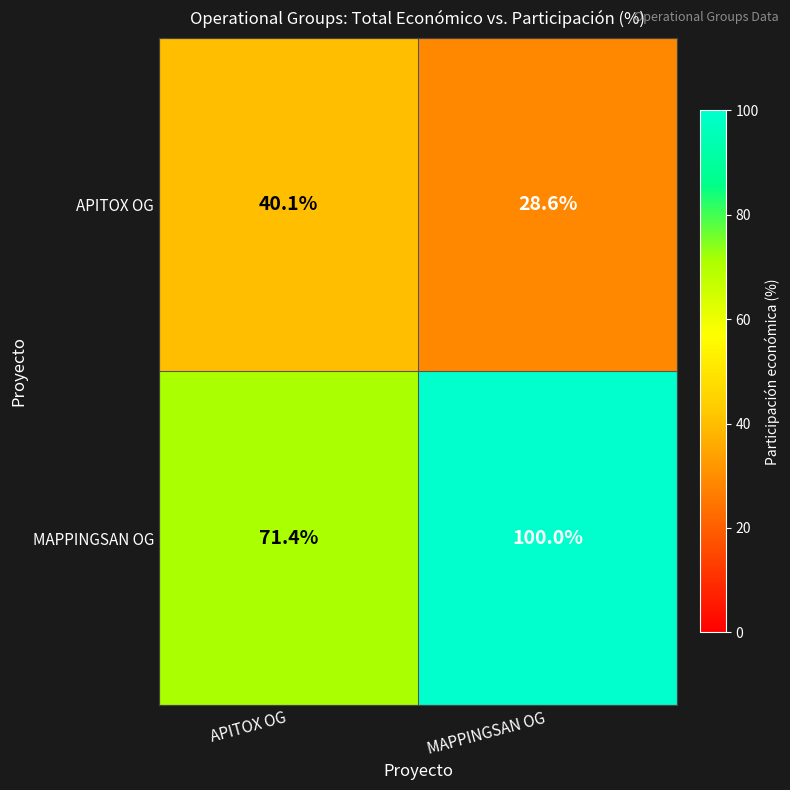

At which label is APITOX OG closest to 34?

MAPPINGSAN OG